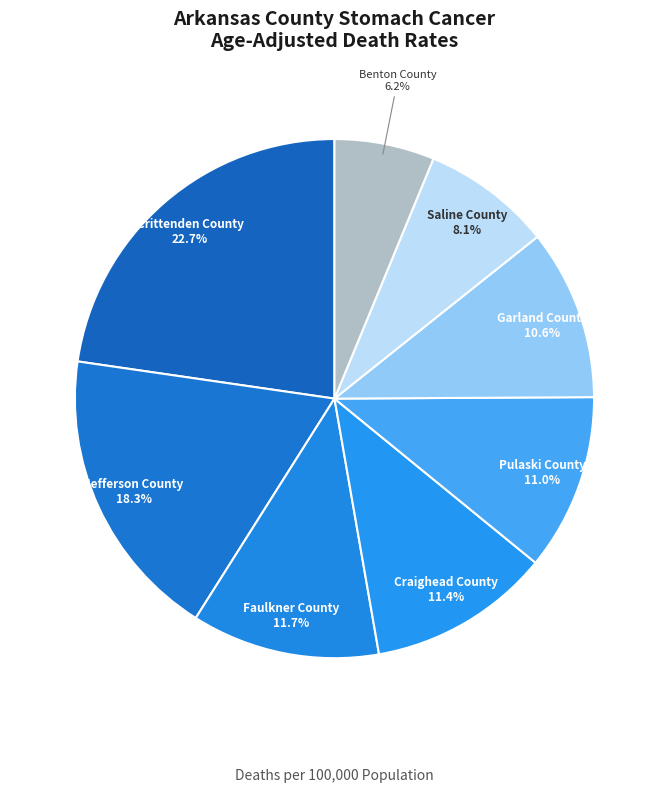

Which category has the smallest portion of the pie?

Benton County